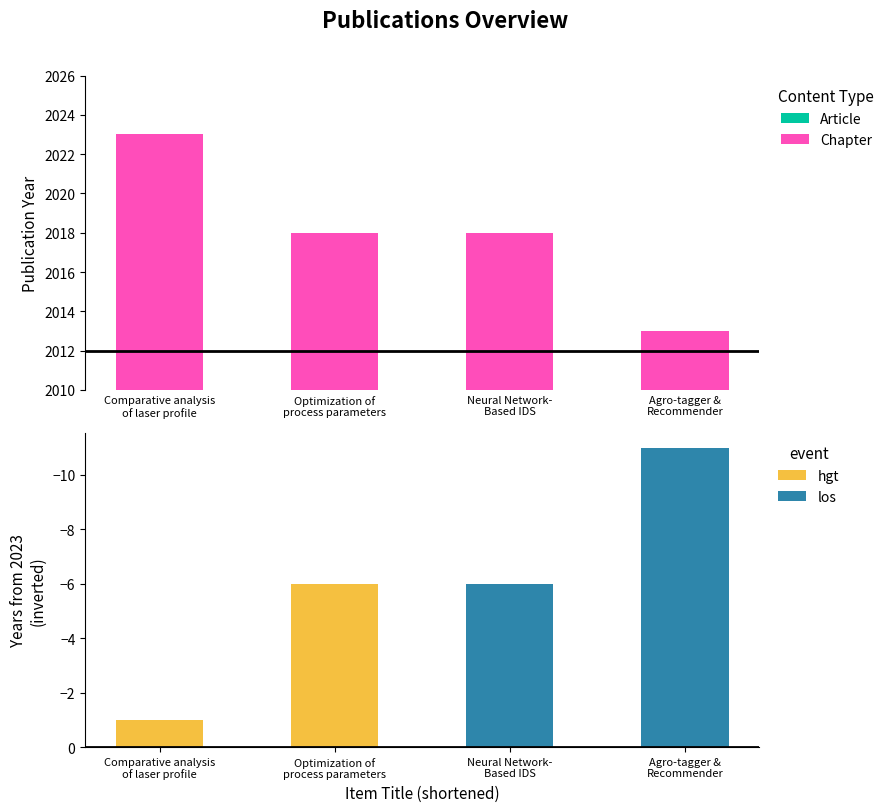

Approximately how many times larger is the value at Neural Network-
Based IDS compared to Comparative analysis
of laser profile?

1.0